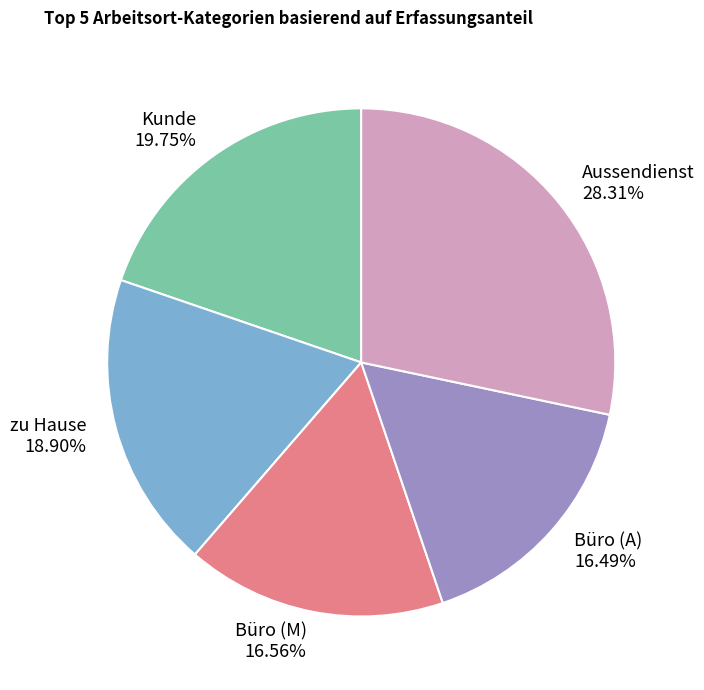

To the nearest percent, what is the difference between the Kunde and Büro (M) slice percentages?

3%